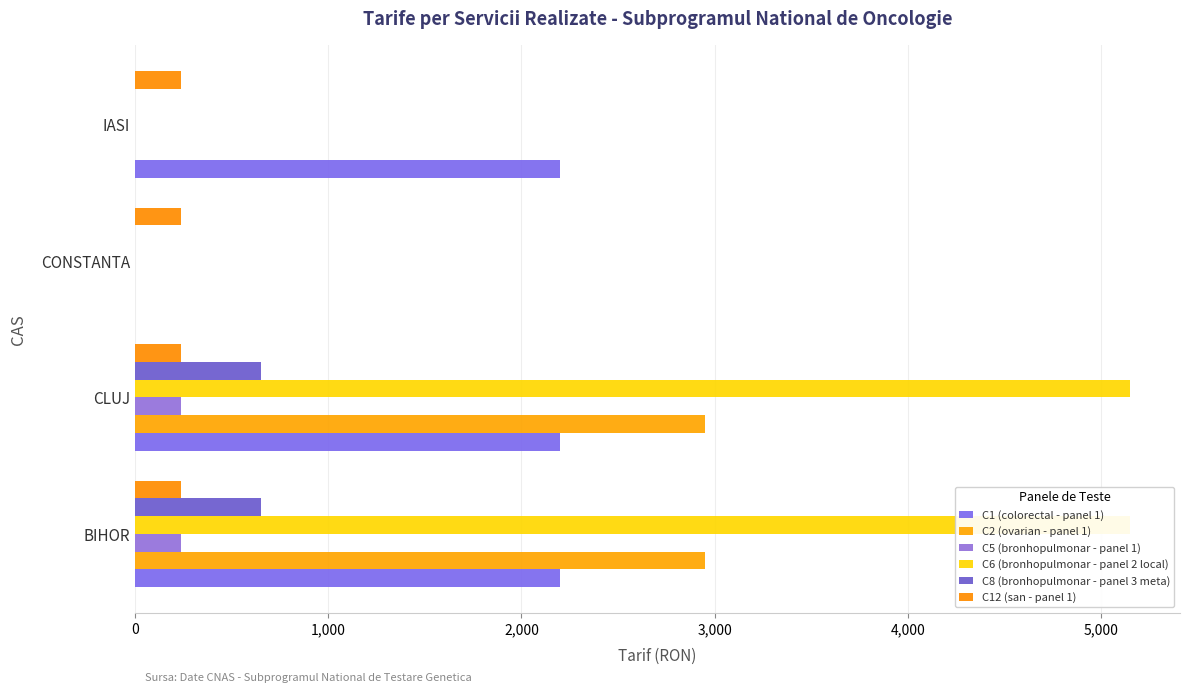

What is the difference between the second highest and second lowest values in the C5 (bronhopulmonar - panel 1) series?

240.0